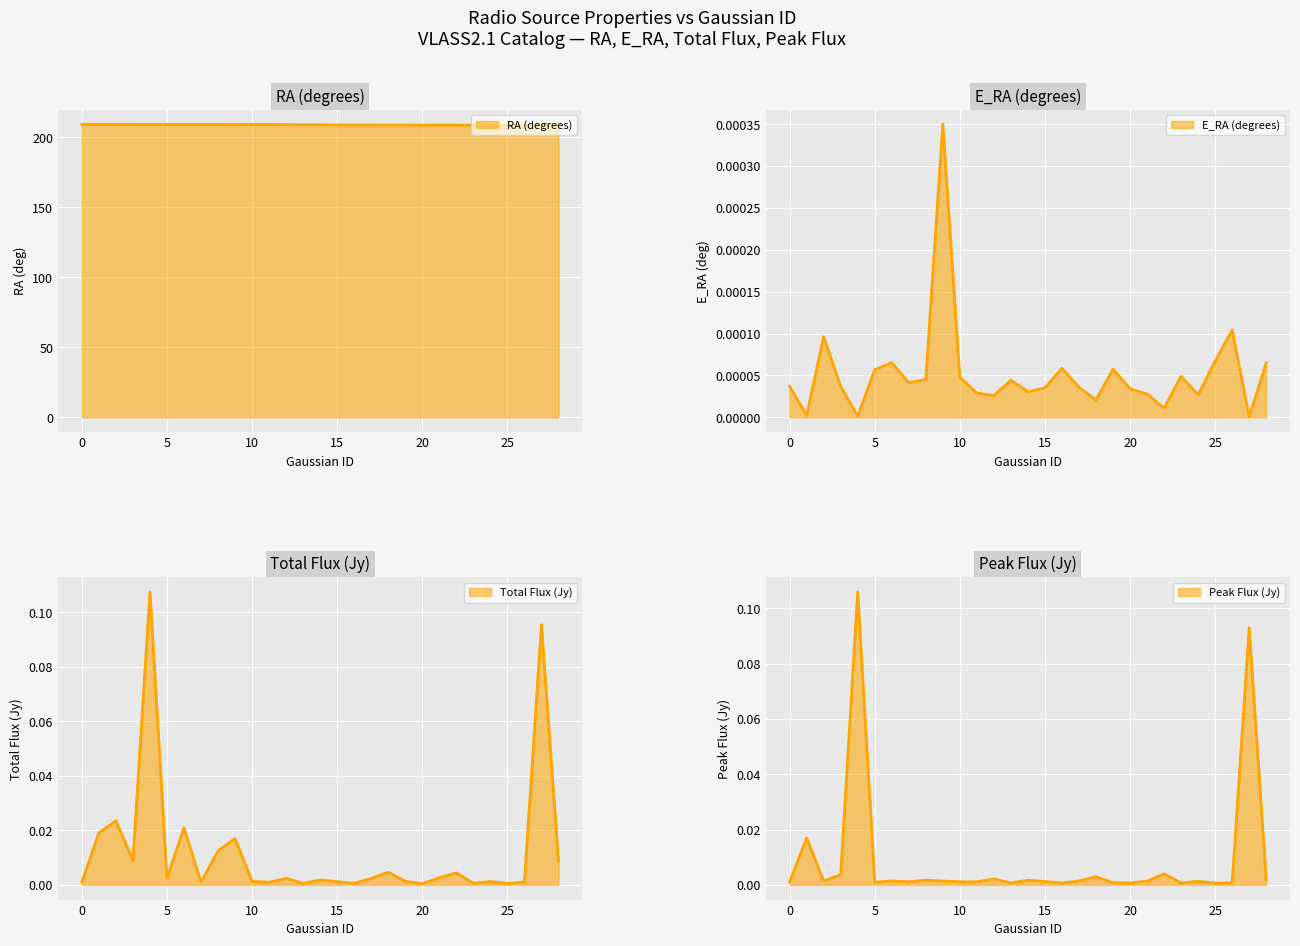

At which category does Total_flux reach its first local peak?

2